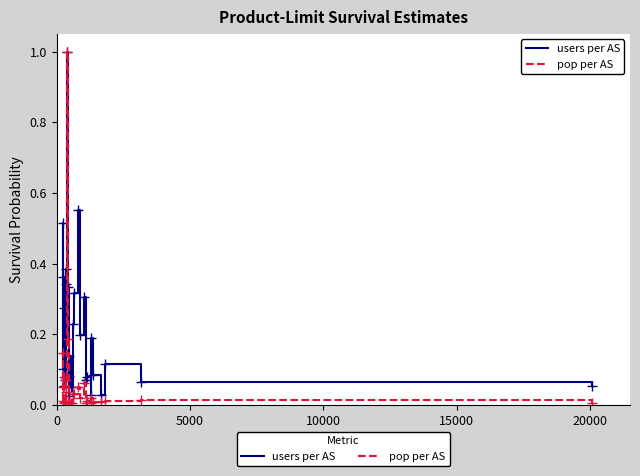

Is this an area chart (filled region under the line)?

No